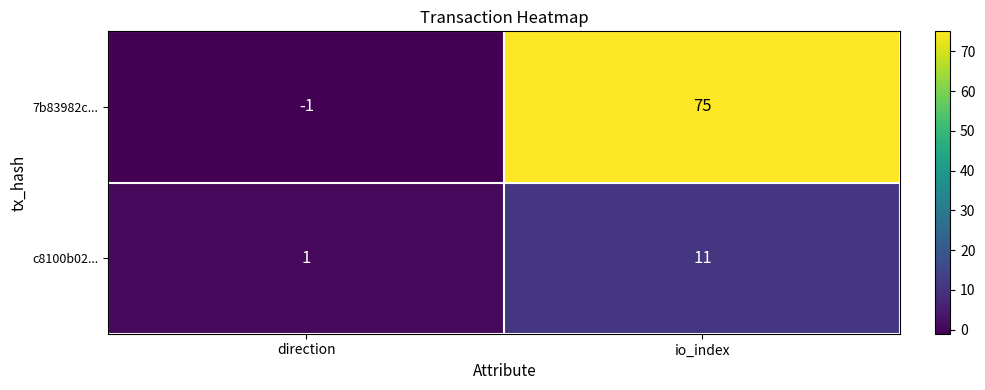

List the labels in order of c8100b02... value, smallest first.

direction, io_index